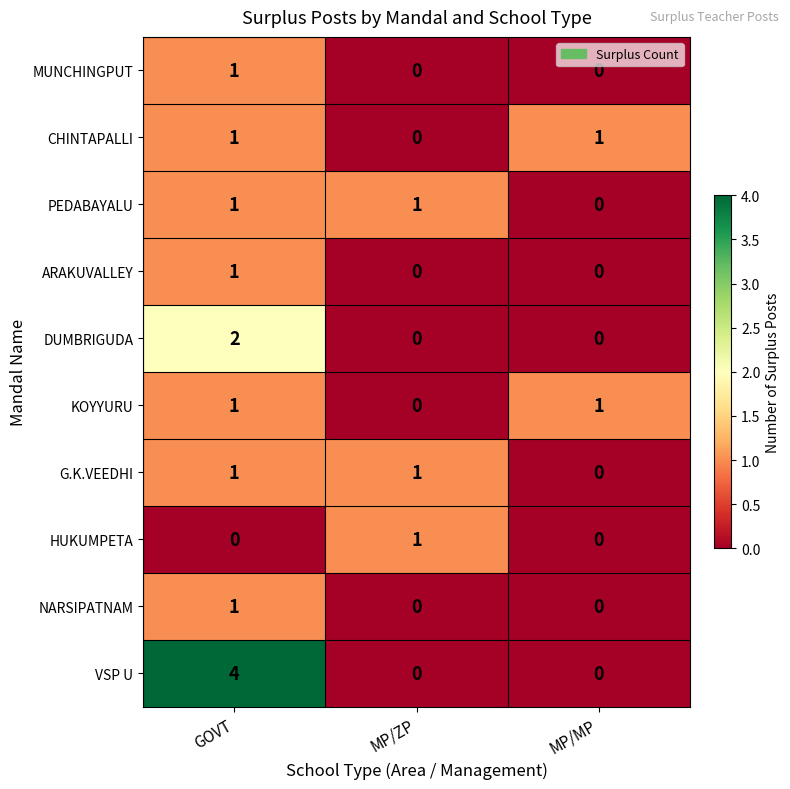

What is the spread (max minus min) of values at MP/MP?

1